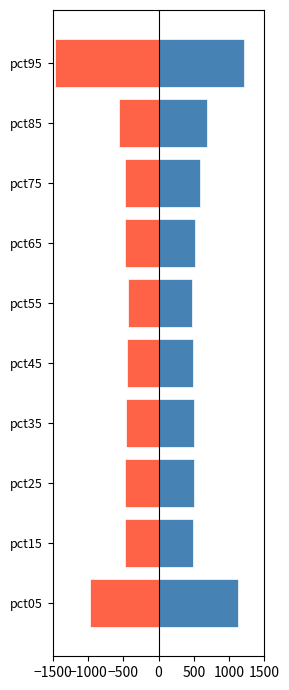

Does the chart contain any negative values?

Yes